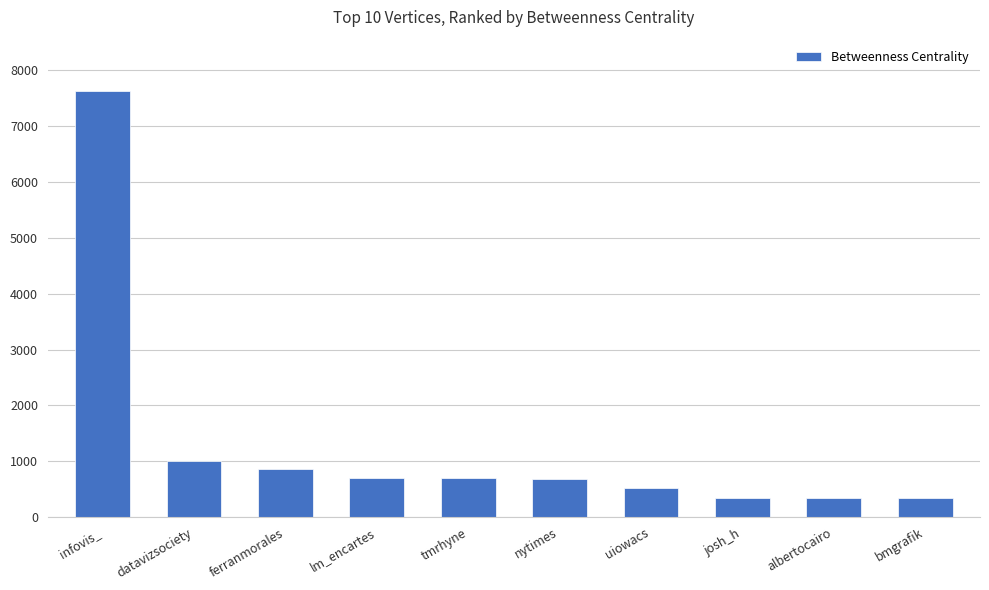

Is it true that the value at ferranmorales is 569?

False